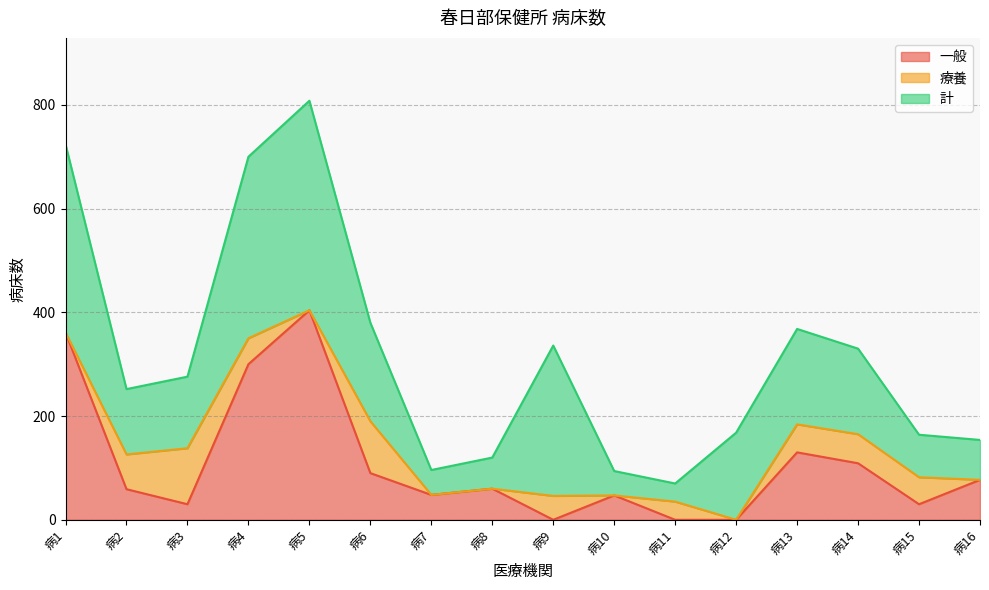

At which label does 計 first exceed 165?

病1